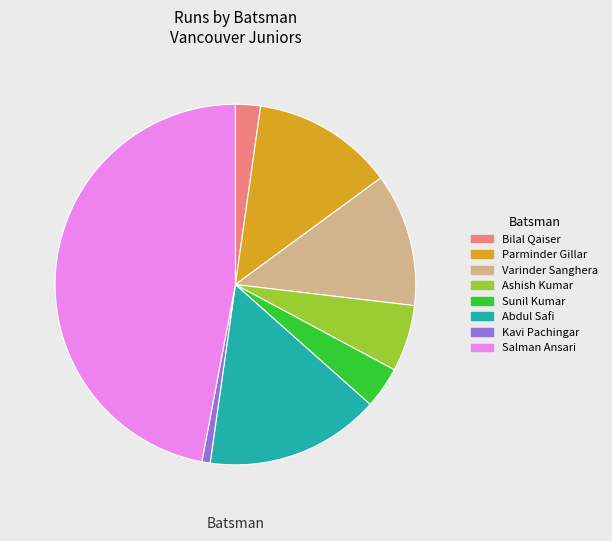

Rank the categories by value from lowest to highest.

Kavi Pachingar, Bilal Qaiser, Sunil Kumar, Ashish Kumar, Varinder Sanghera, Parminder Gillar, Abdul Safi, Salman Ansari